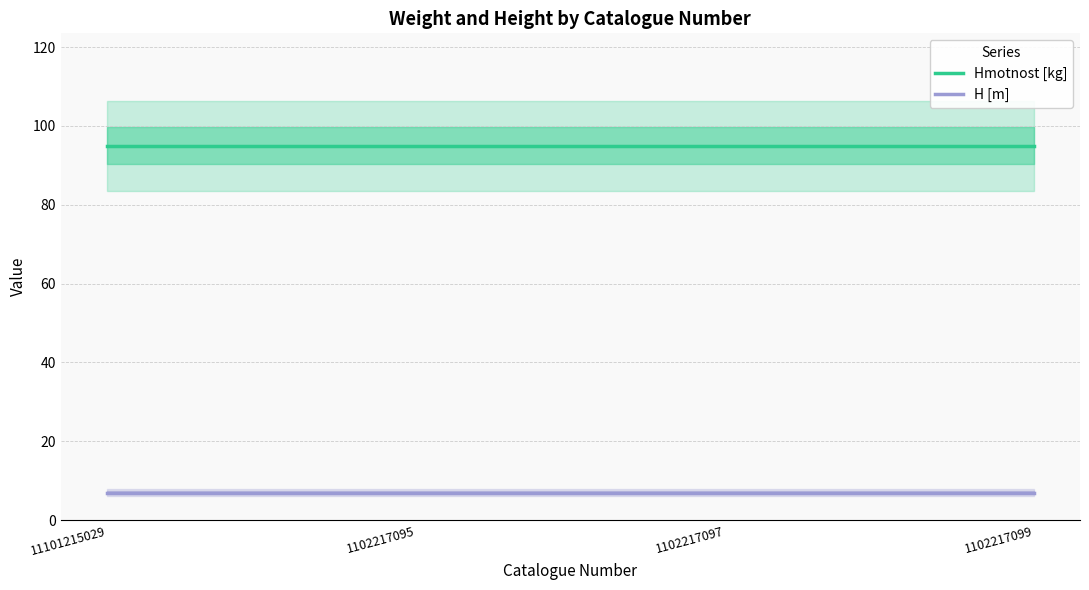

Reading left to right, list all the values displayed in this chart.

Hmotnost [kg]: 11101215029=95	1102217095=95	1102217097=95	1102217099=95
H [m]: 11101215029=7	1102217095=7	1102217097=7	1102217099=7